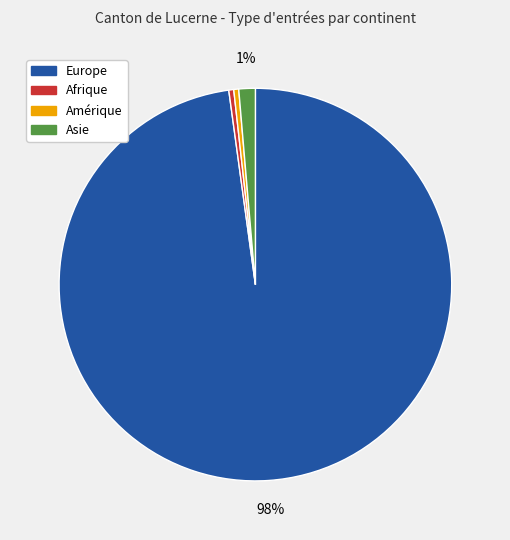

Between Asie and Amérique, which is larger?

Asie